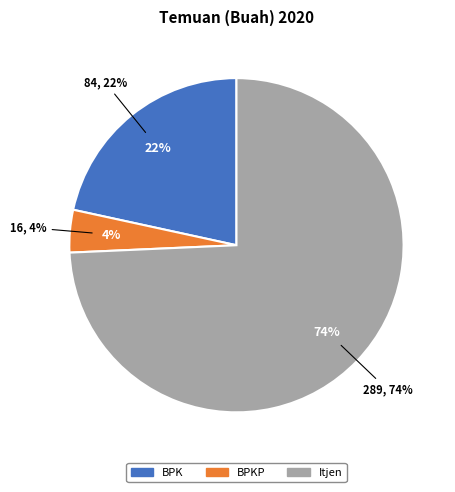

What is the smallest slice in the pie chart?

BPKP